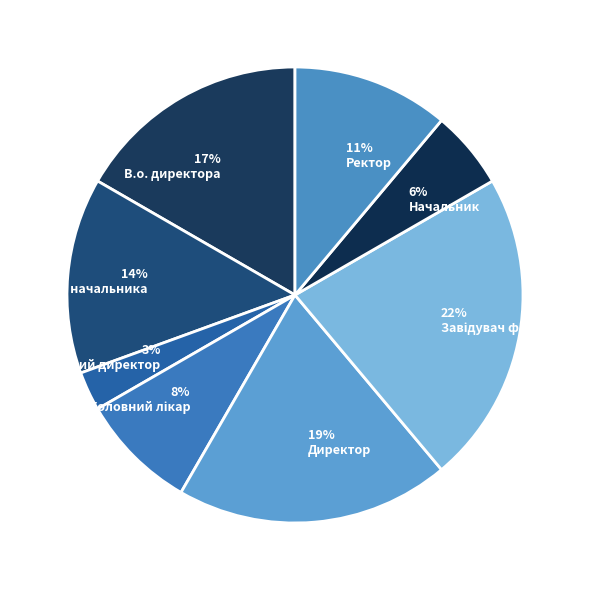

Is it true that В.о. начальника is 3% of the pie?

False